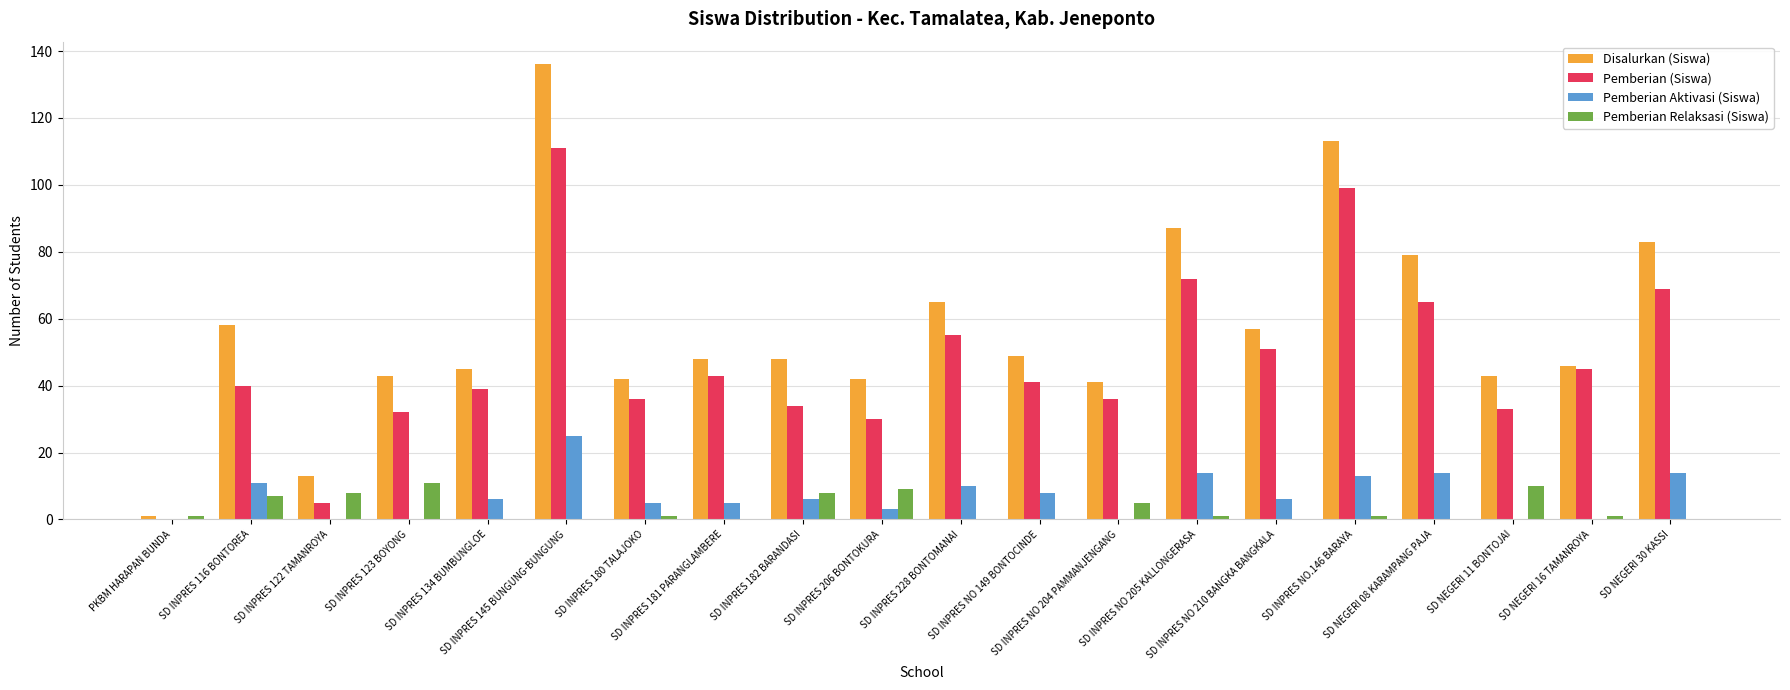

Which label corresponds to the largest value in the chart?

SD INPRES 145 BUNGUNG-BUNGUNG